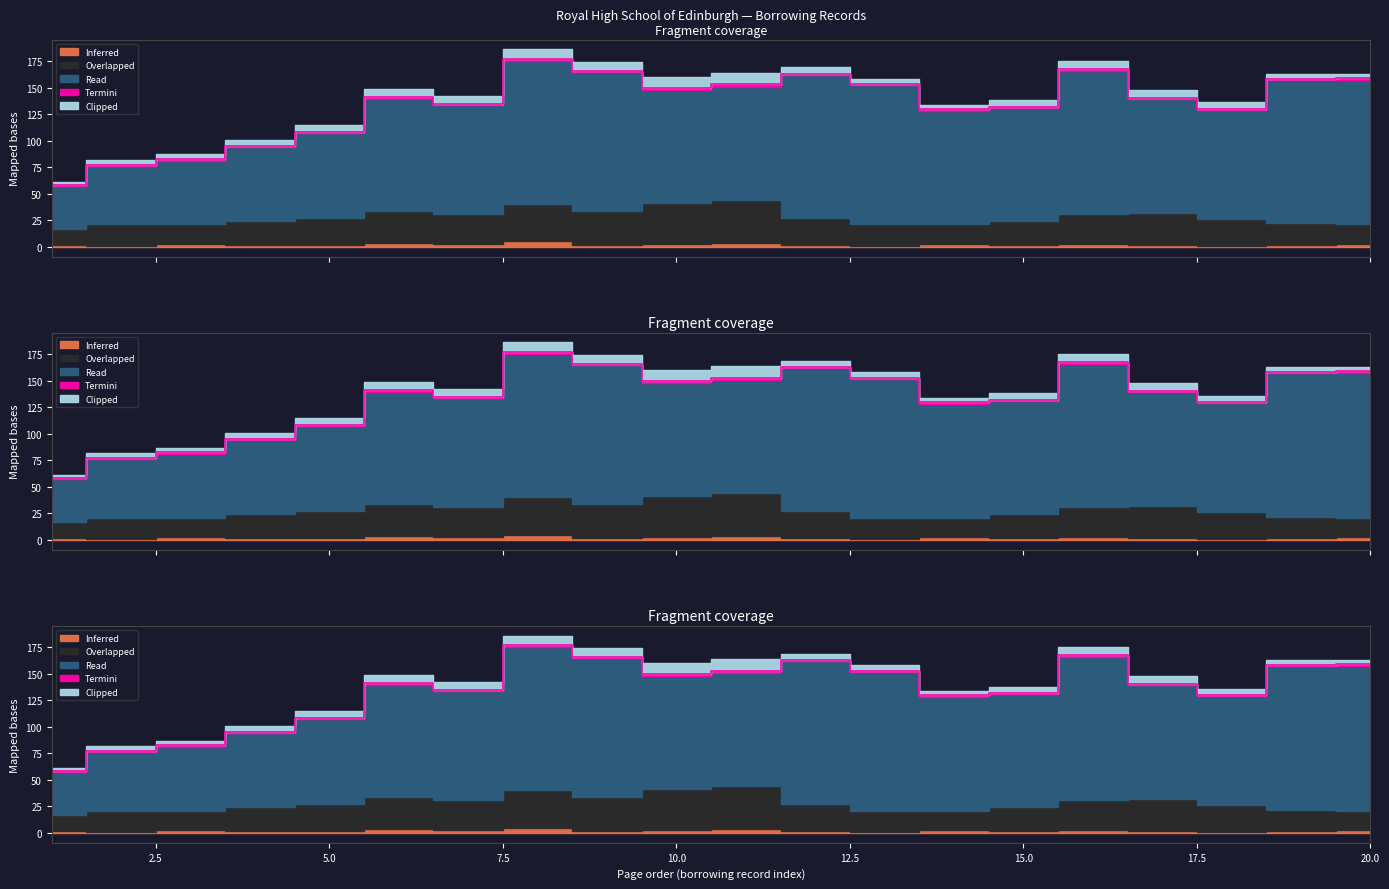

True or false: Termini and Inferred intersect in this chart.

False